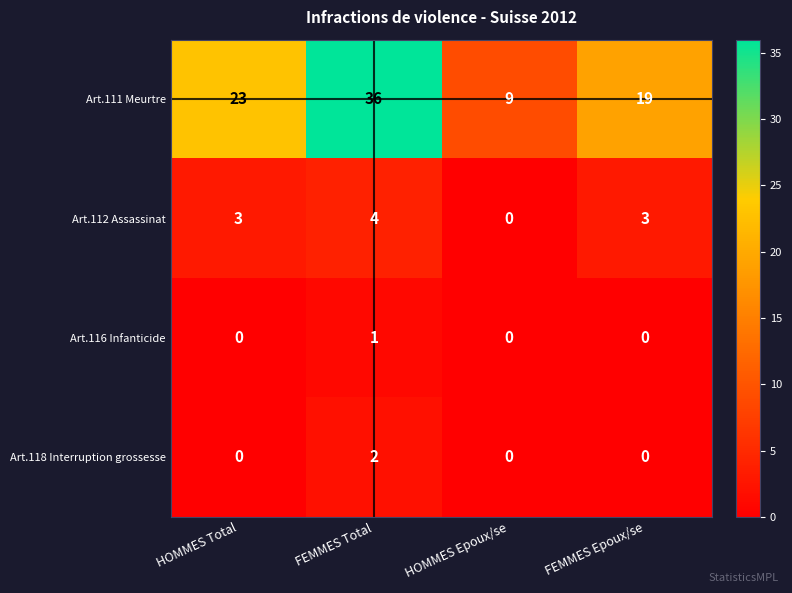

Rank the series by their maximum value, from highest to lowest.

Art.111 Meurtre, Art.112 Assassinat, Art.118 Interruption grossesse, Art.116 Infanticide